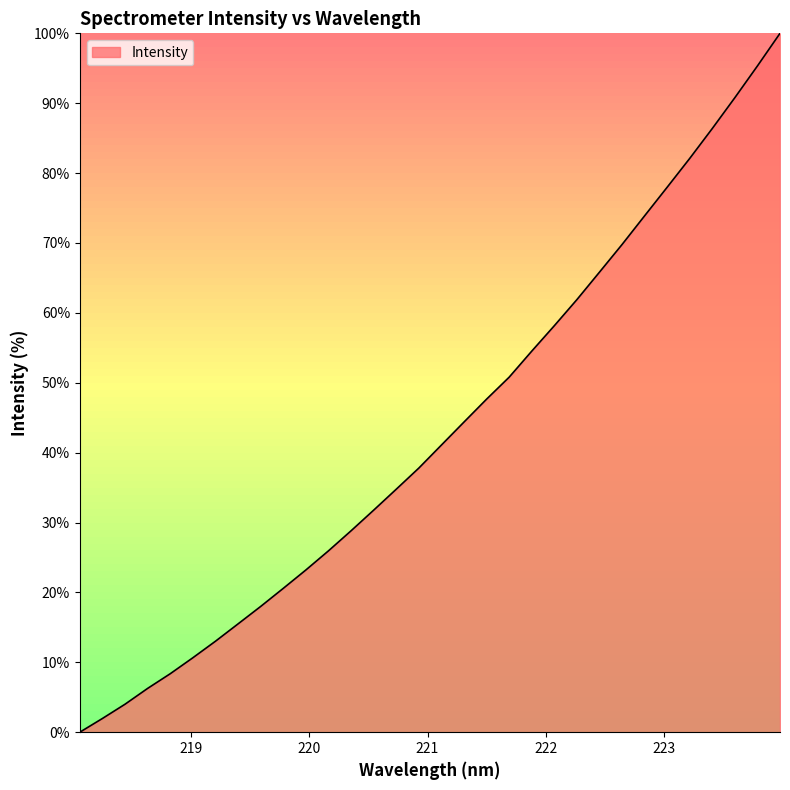

What is the sum of all values?

1381.3